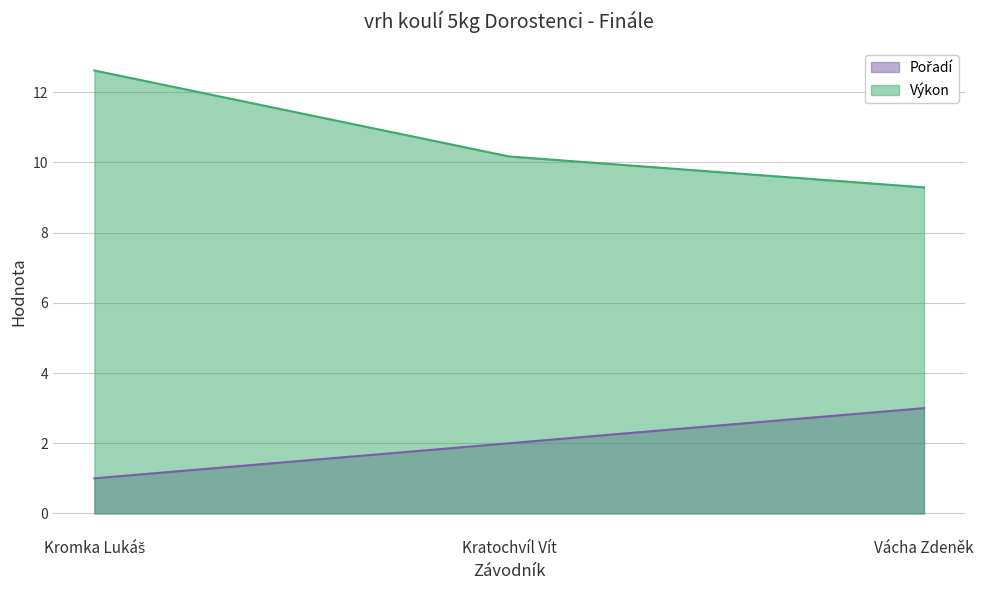

The Výkon series shows 3.3 at Kratochvíl Vít. True or false?

False